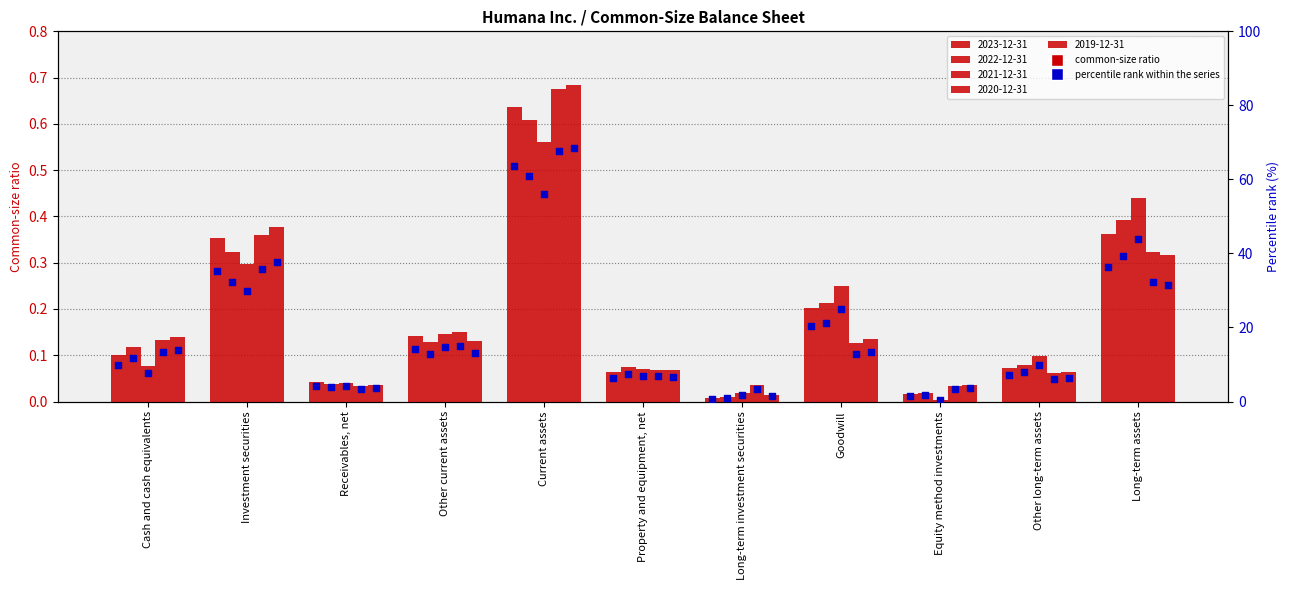

Approximately how many times larger is the value at Receivables, net compared to Other current assets?

0.3